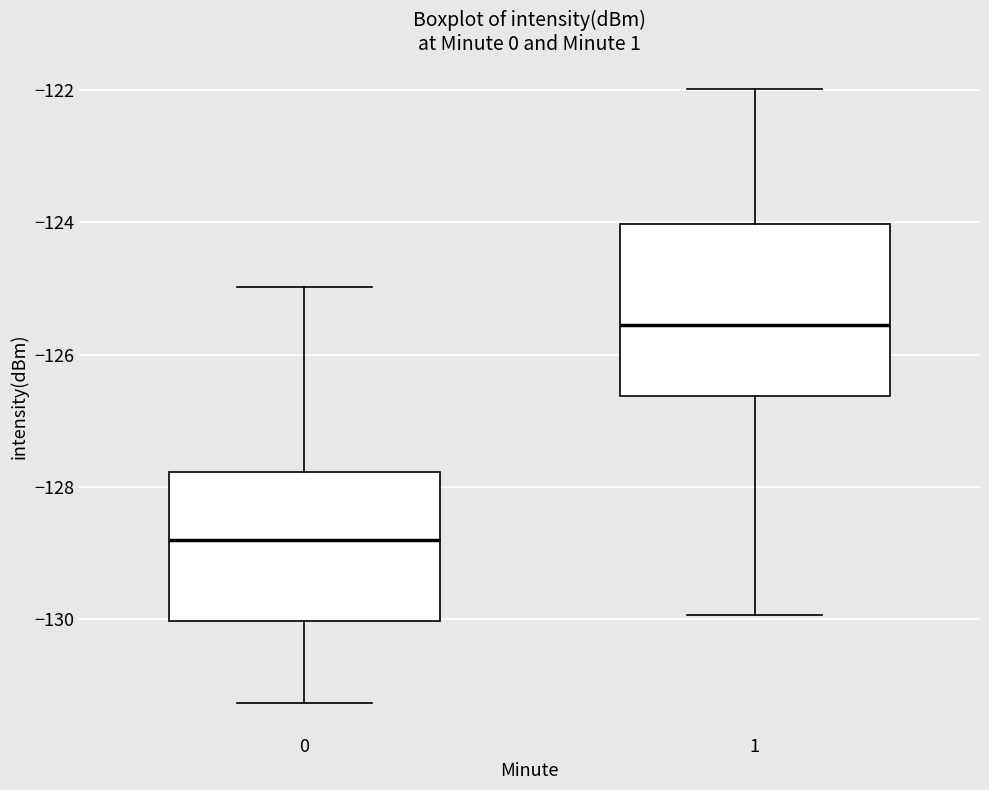

Where is the lower edge of the box at x = 1 on the y-axis? The values are not printed on the chart, so give them approximately, as read against the axis.

-126.6